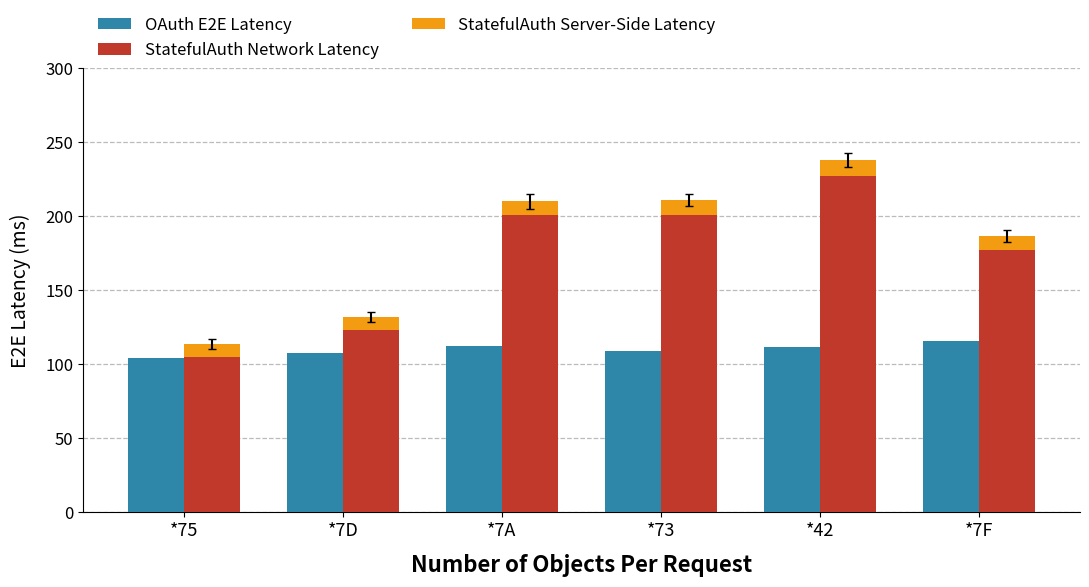

What is the approximate value of StatefulAuth Network Latency at *7F?

177.0